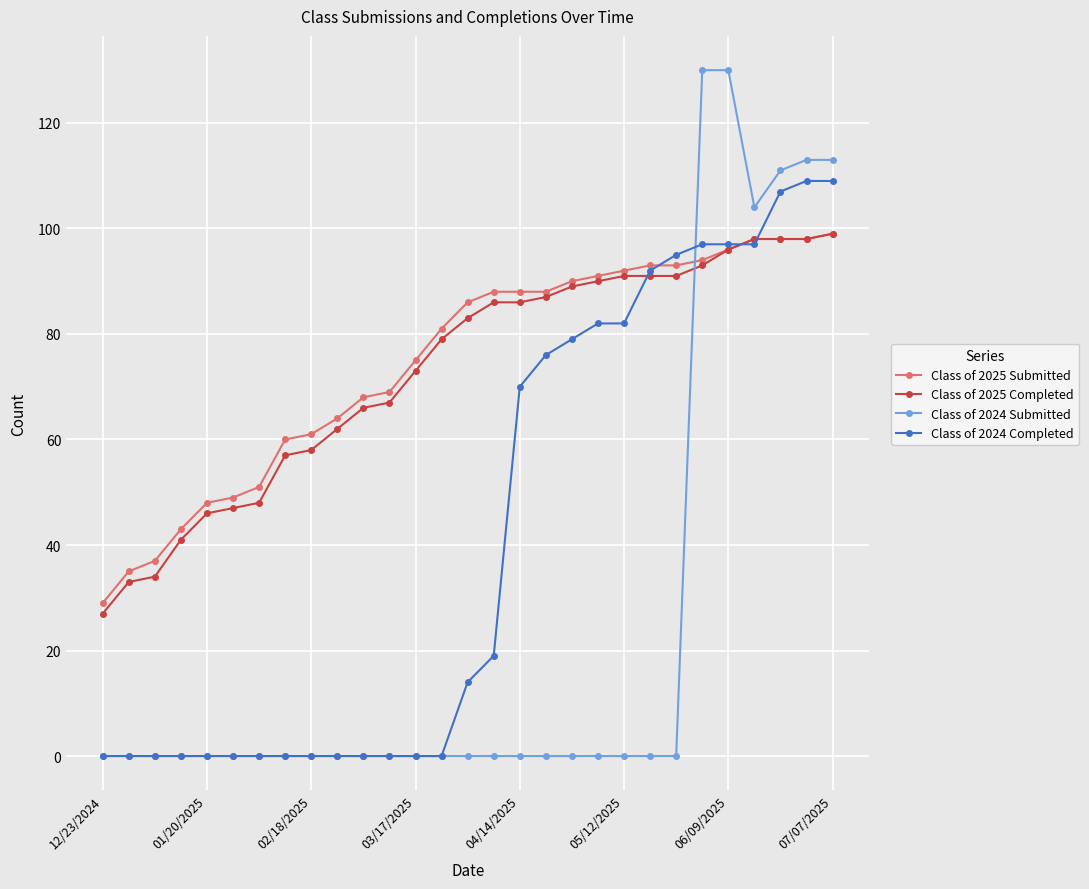

How many series are shown in this chart?

4